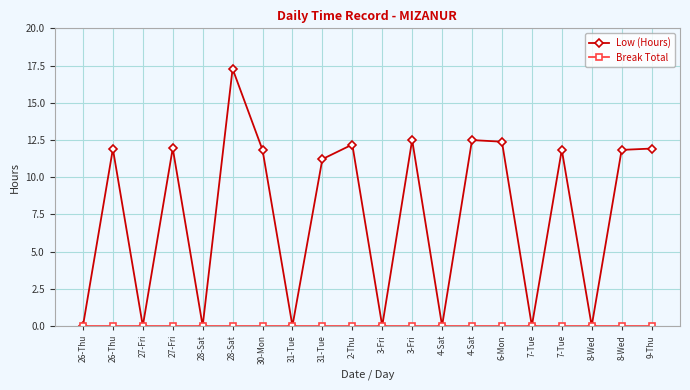

At 26-Thu, list the series in order from largest to smallest.

Low (Hours), Break Total